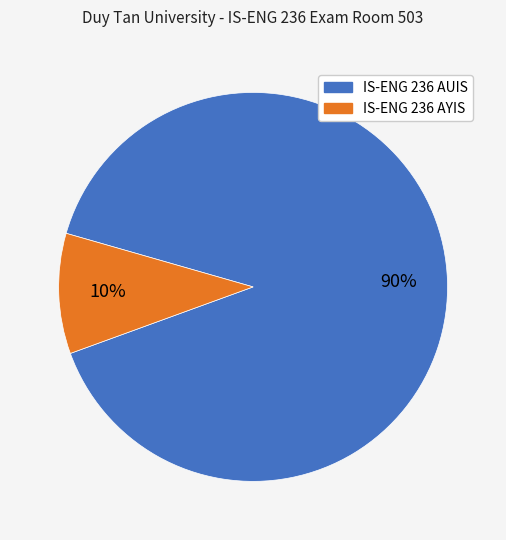

Which slice represents more than half of the pie?

IS-ENG 236 AUIS